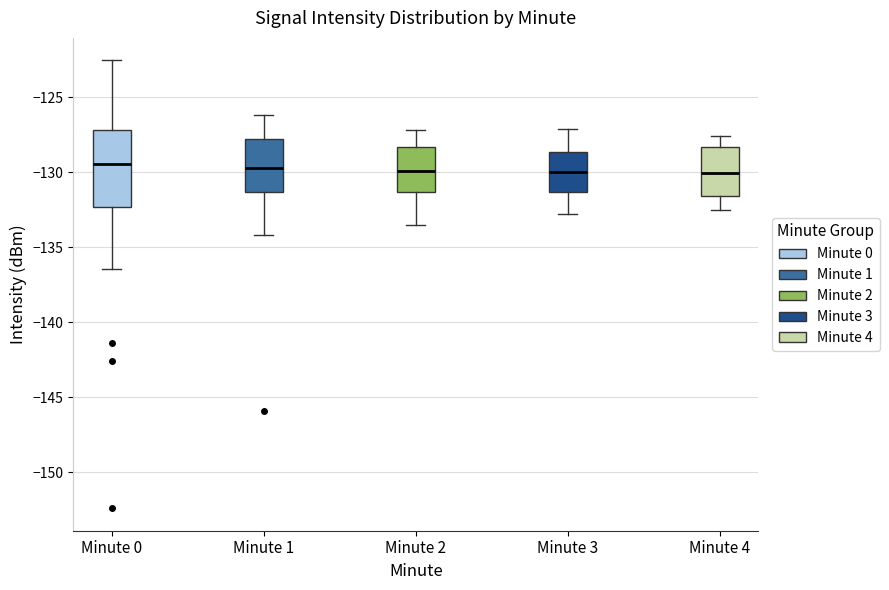

Reading left to right, read every box against the y-axis: the position of its median line, the range the box covers, and the ends of its whiskers. The values are not printed on the chart, so give them approximately, as read against the axis.

Minute 0: median -129.5, box -132.5 to -127.0, whiskers -136.5 to -122.5
Minute 1: median -130.0, box -131.5 to -128.0, whiskers -134.0 to -126.0
Minute 2: median -130.0, box -131.5 to -128.5, whiskers -133.5 to -127.0
Minute 3: median -130.0, box -131.5 to -128.5, whiskers -133.0 to -127.0
Minute 4: median -130.0, box -131.5 to -128.5, whiskers -132.5 to -127.5